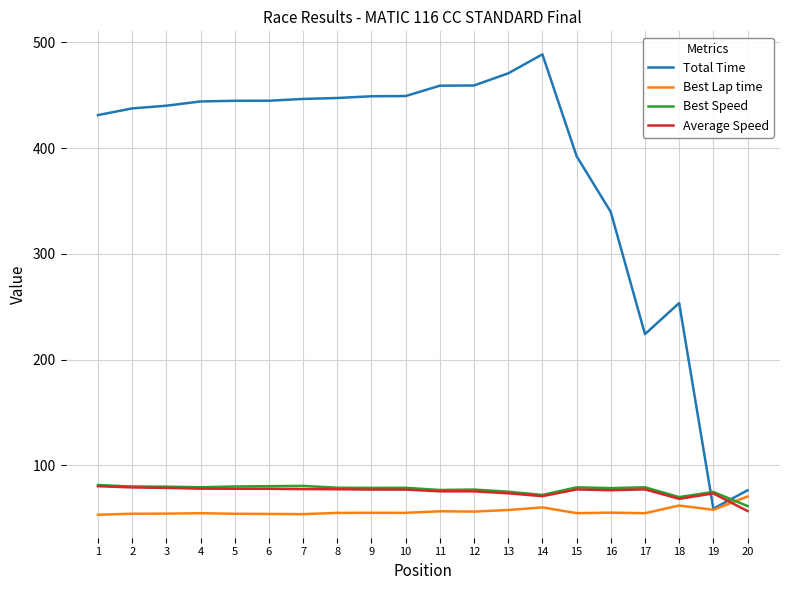

True or false: Best Lap time has a value of 77.7 at 6.

False